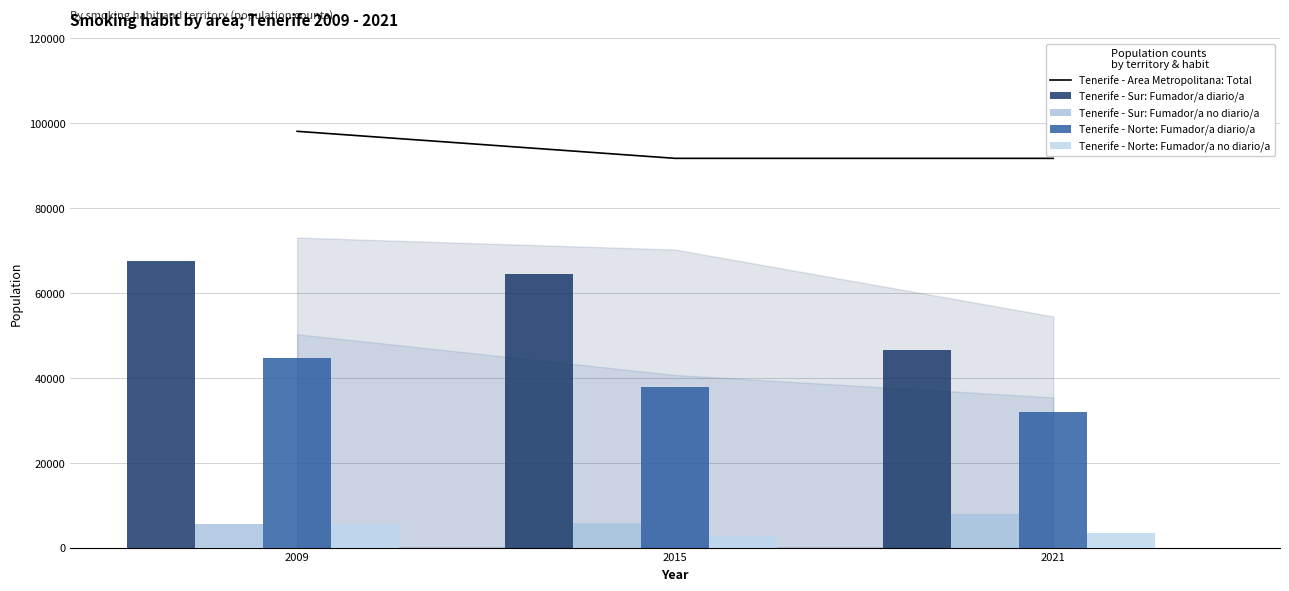

The value of Tenerife - Area Metropolitana: Total at 2009 is 98083. True or false?

True